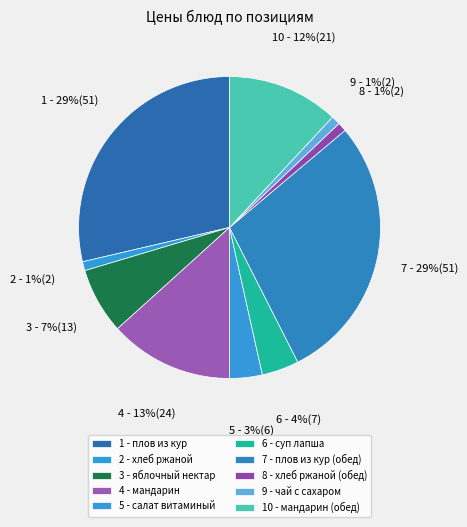

How many segments does this pie chart have?

10